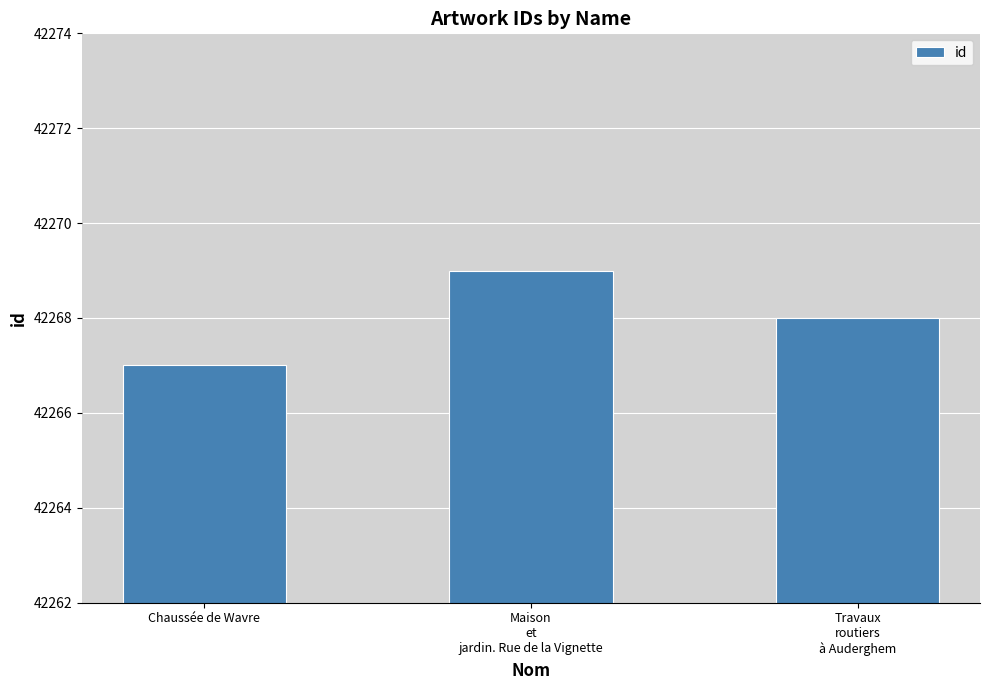

Reading right to left, what are all the values shown in this chart?

42268	42269	42267